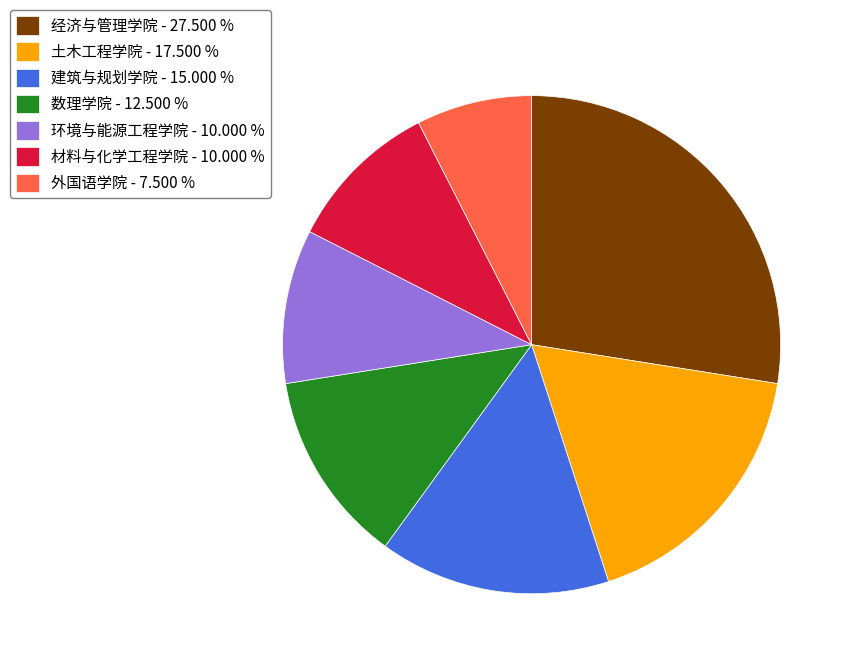

What is the largest slice in the pie chart?

经济与管理学院